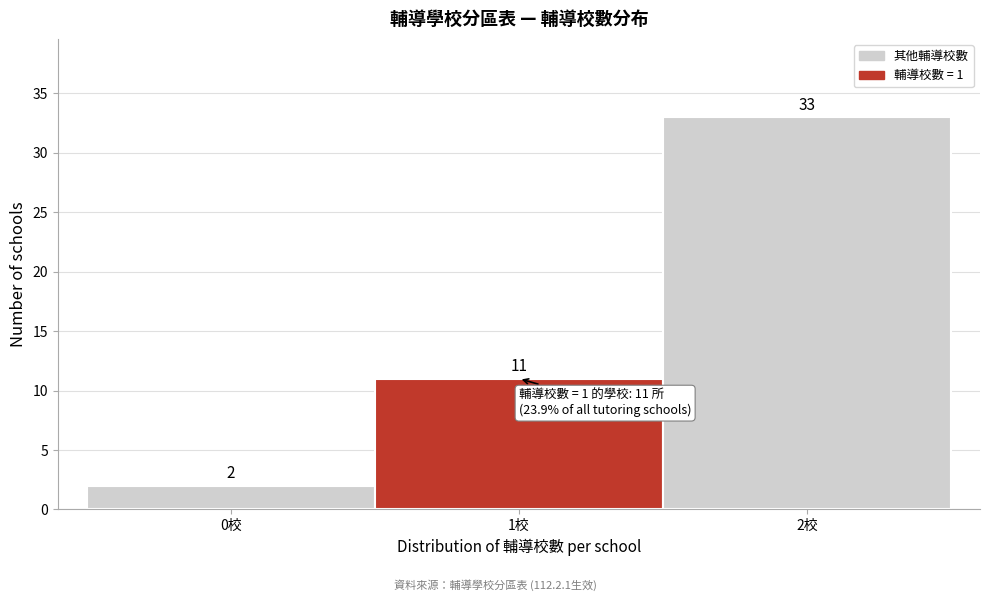

Reading right to left, transcribe all the data shown in this chart.

2校=33	1校=11	0校=2